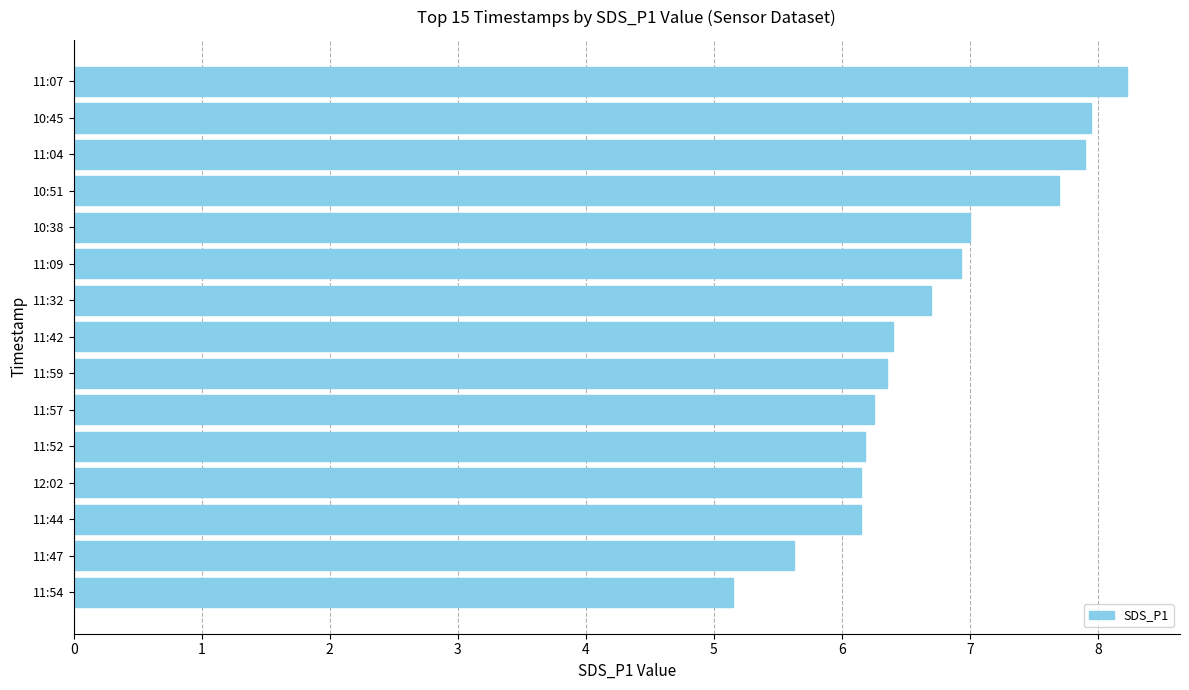

What is the difference between the maximum and minimum values?

3.1